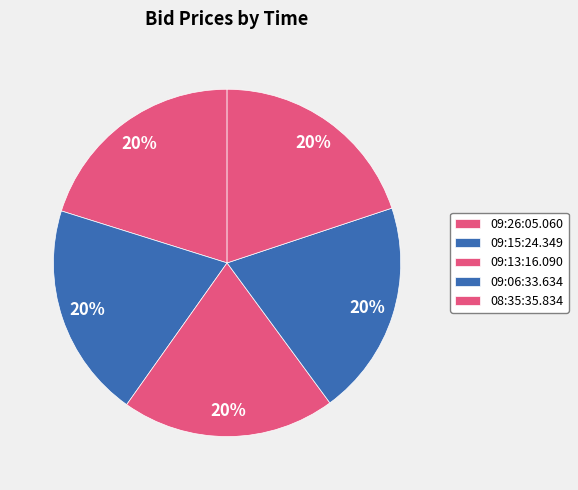

What percentage do 09:26:05.060 and 09:06:33.634 together represent?

40.2%